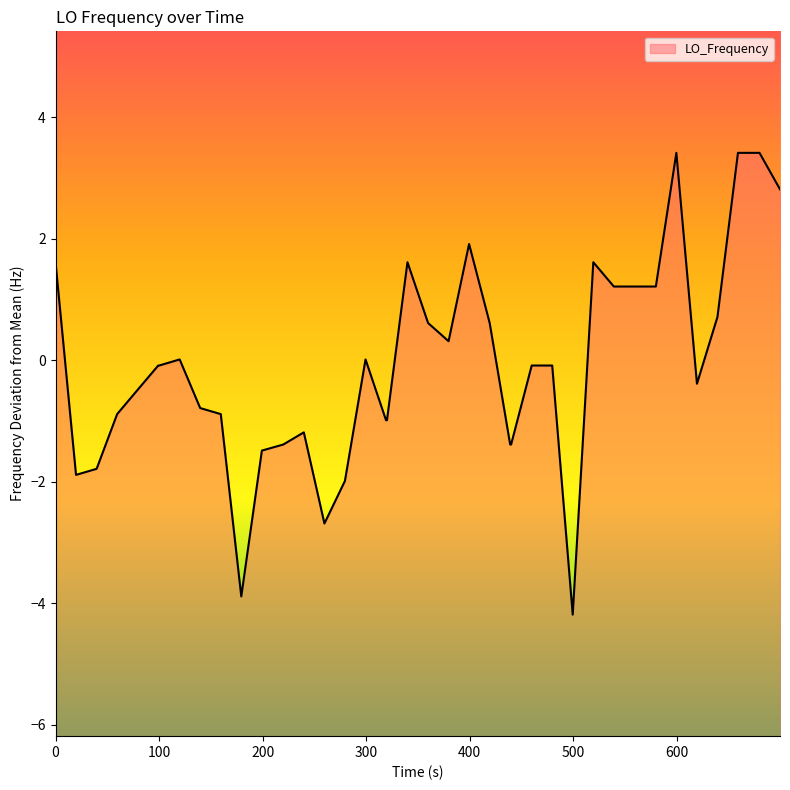

What is the minimum value shown in the chart?

-4.2